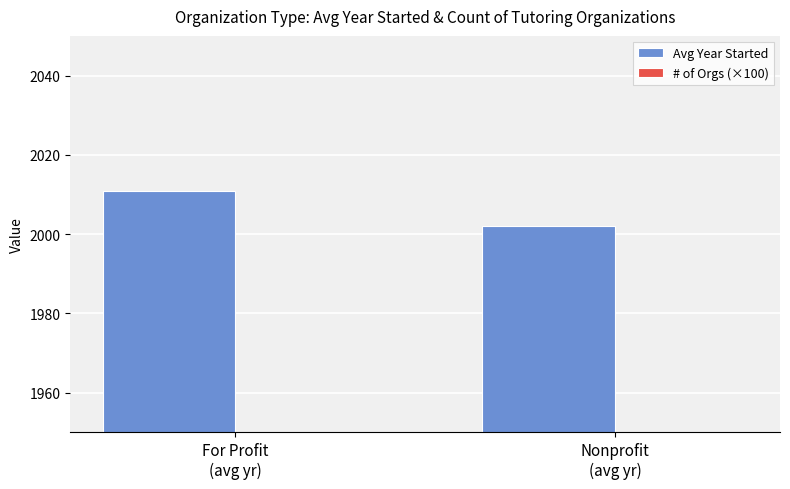

What are all the series names shown in the legend?

Avg Year Started, # of Orgs (×100)